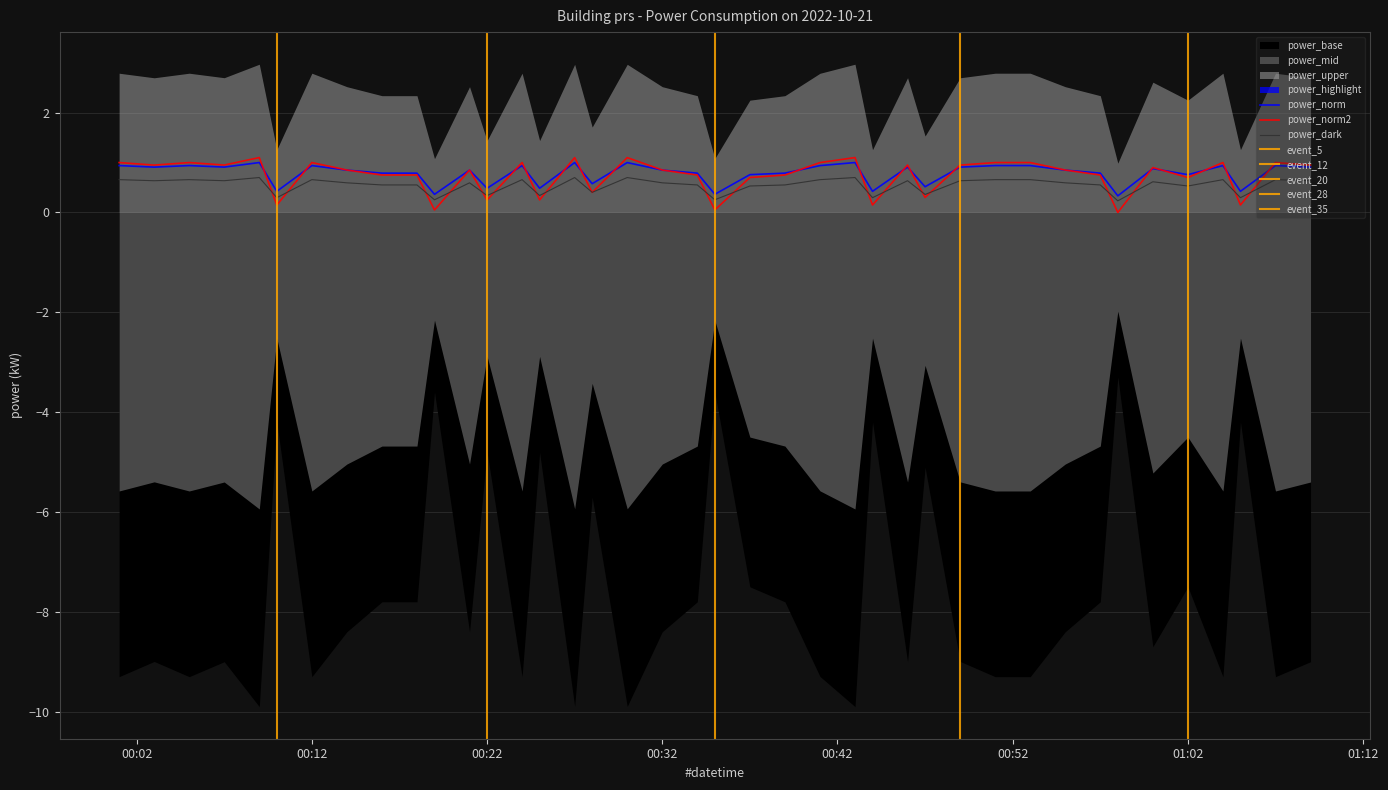

What is the label of the 28th point from the left?

2022-10-21T00:47:00